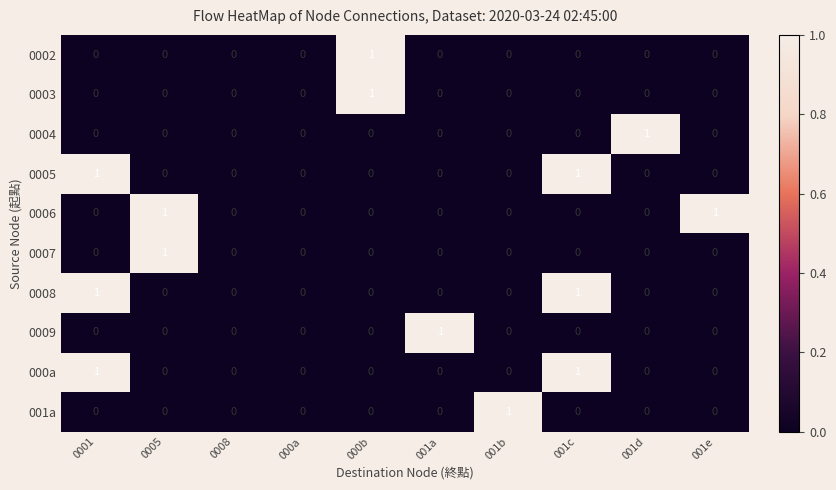

What is the total value across all series at 001c?

3